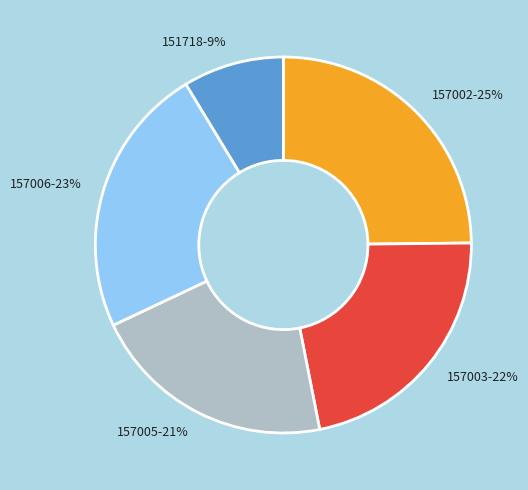

Count the number of slices in the pie.

5